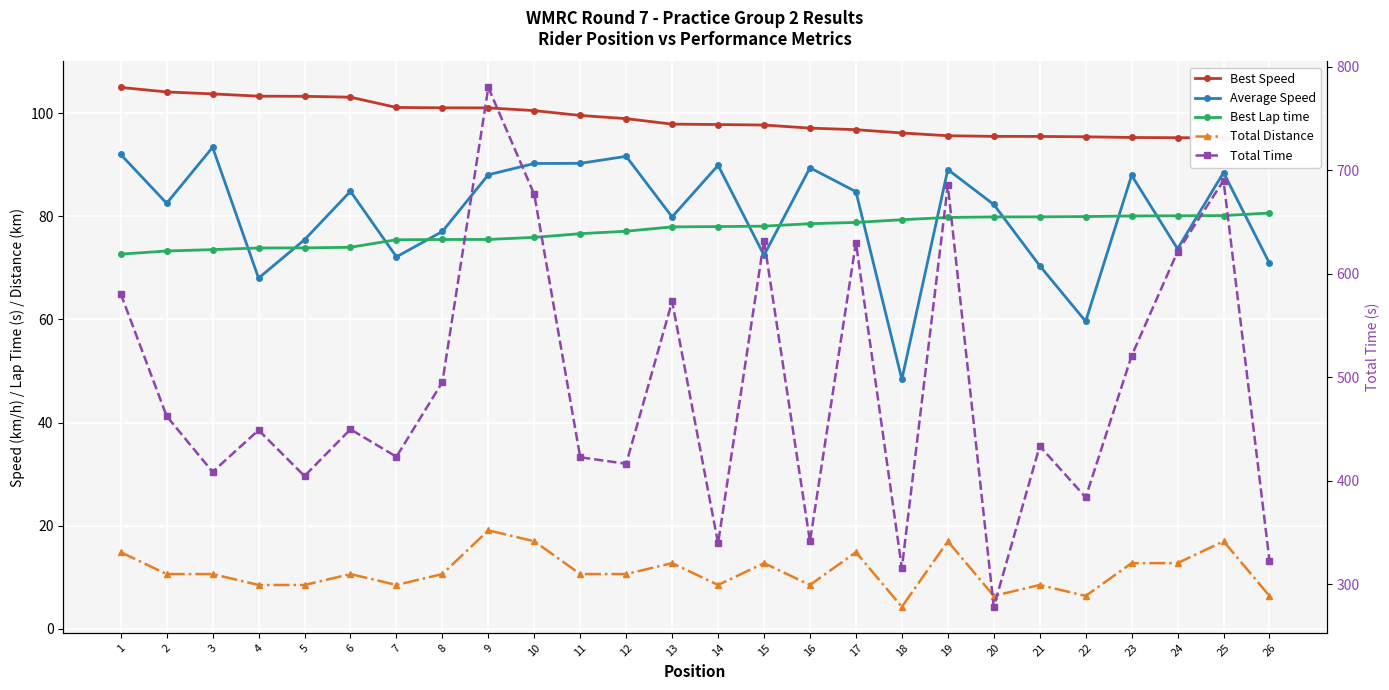

Which series changed the most between 4 and 26?

Total Time